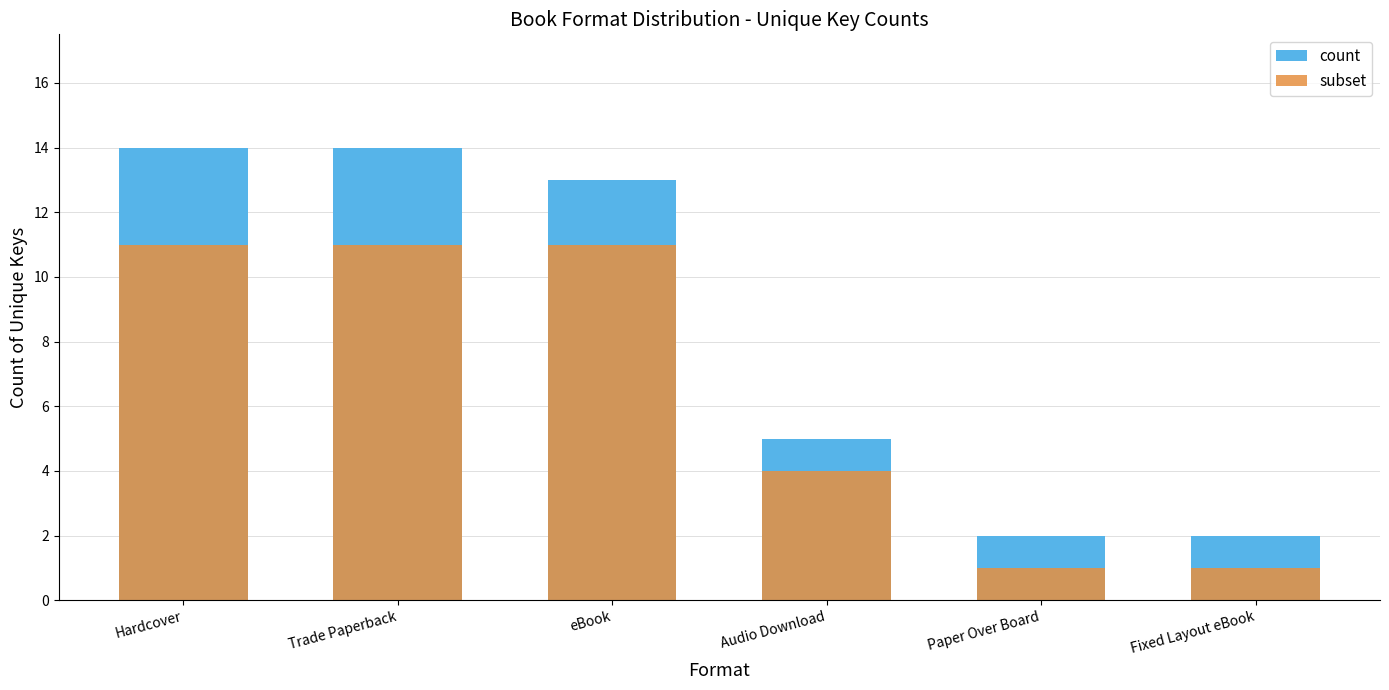

What is the spread (max minus min) of values at eBook?

2